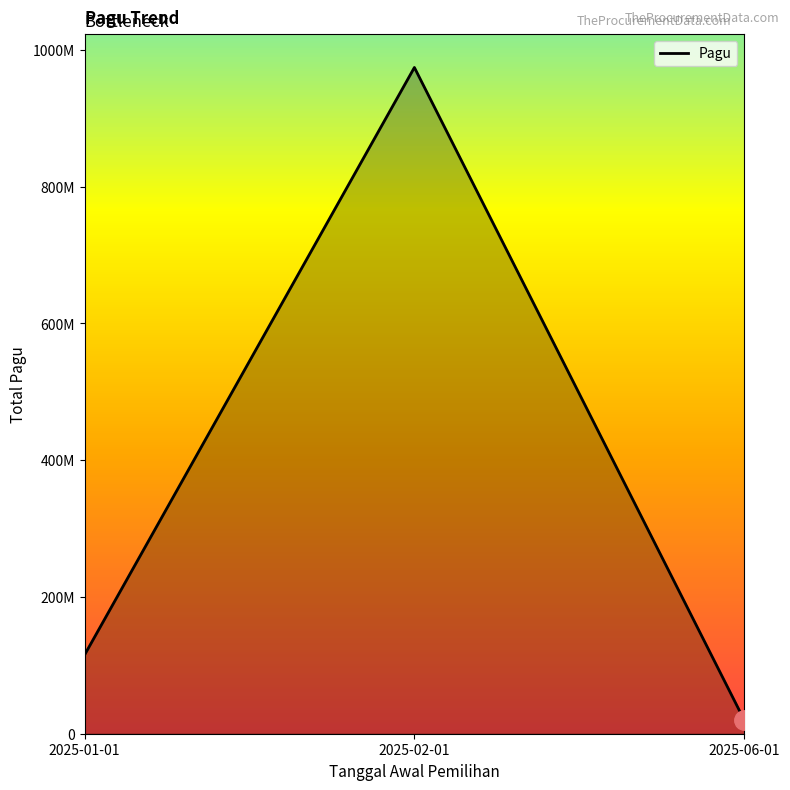

List the labels in order of value, smallest first.

2025-06-01, 2025-01-01, 2025-02-01